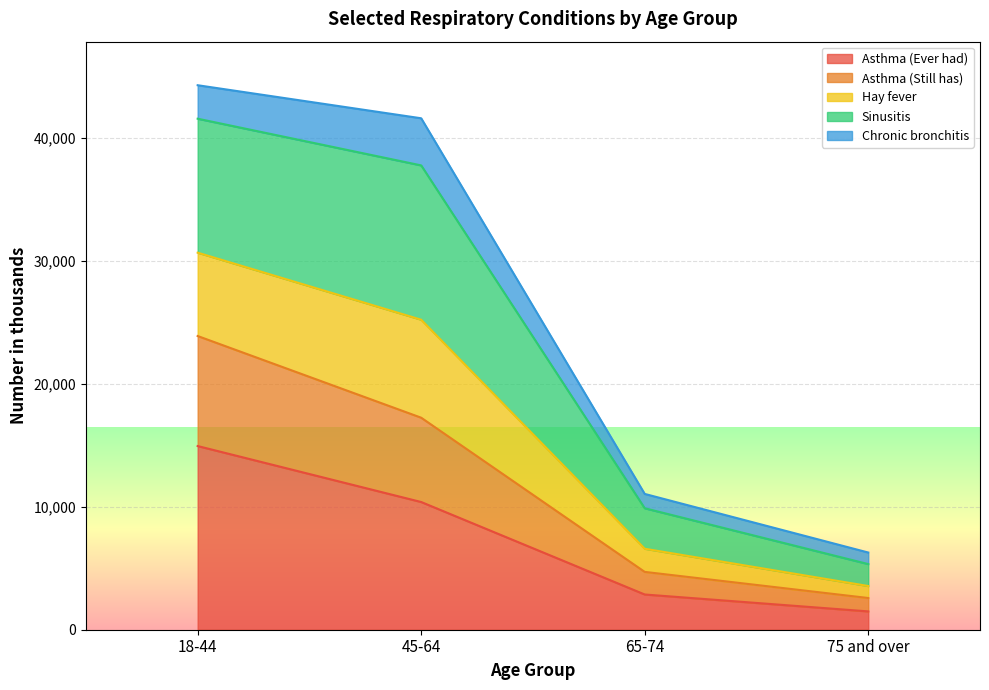

What is the maximum value for Asthma (Ever had)?

14929